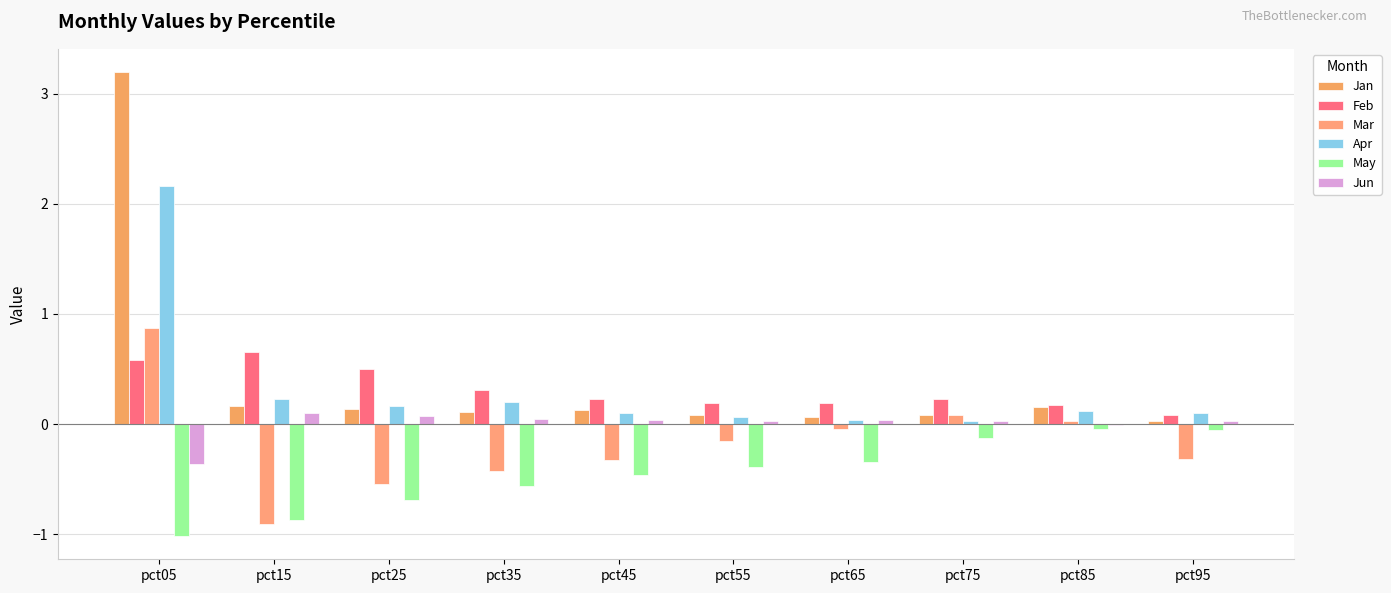

Reading right to left, transcribe all the data shown in this chart.

Jan: pct95=0.0	pct85=0.2	pct75=0.1	pct65=0.1	pct55=0.1	pct45=0.1	pct35=0.1	pct25=0.1	pct15=0.2	pct05=3.2
Feb: pct95=0.1	pct85=0.2	pct75=0.2	pct65=0.2	pct55=0.2	pct45=0.2	pct35=0.3	pct25=0.5	pct15=0.7	pct05=0.6
Mar: pct95=-0.3	pct85=0.0	pct75=0.1	pct65=-0.0	pct55=-0.2	pct45=-0.3	pct35=-0.4	pct25=-0.5	pct15=-0.9	pct05=0.9
Apr: pct95=0.1	pct85=0.1	pct75=0.0	pct65=0.0	pct55=0.1	pct45=0.1	pct35=0.2	pct25=0.2	pct15=0.2	pct05=2.2
May: pct95=-0.1	pct85=-0.0	pct75=-0.1	pct65=-0.3	pct55=-0.4	pct45=-0.5	pct35=-0.6	pct25=-0.7	pct15=-0.9	pct05=-1.0
Jun: pct95=0.0	pct85=-0.0	pct75=0.0	pct65=0.0	pct55=0.0	pct45=0.0	pct35=0.1	pct25=0.1	pct15=0.1	pct05=-0.4